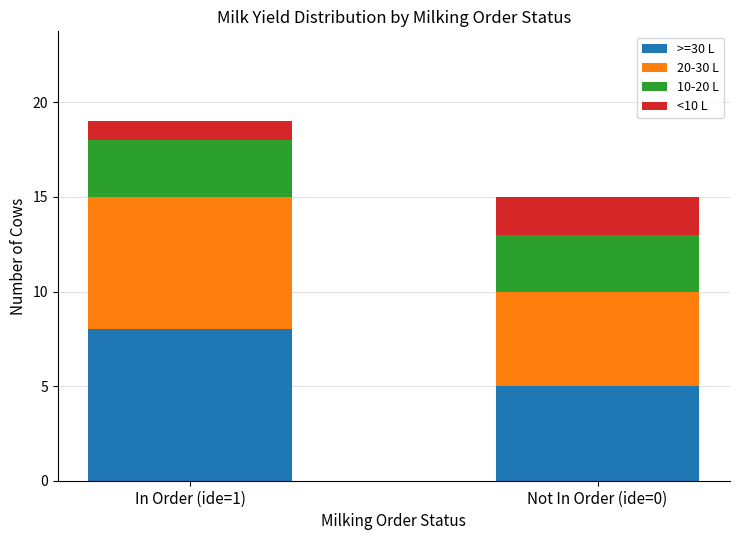

What is the total value across all series at Not In Order (ide=0)?

15